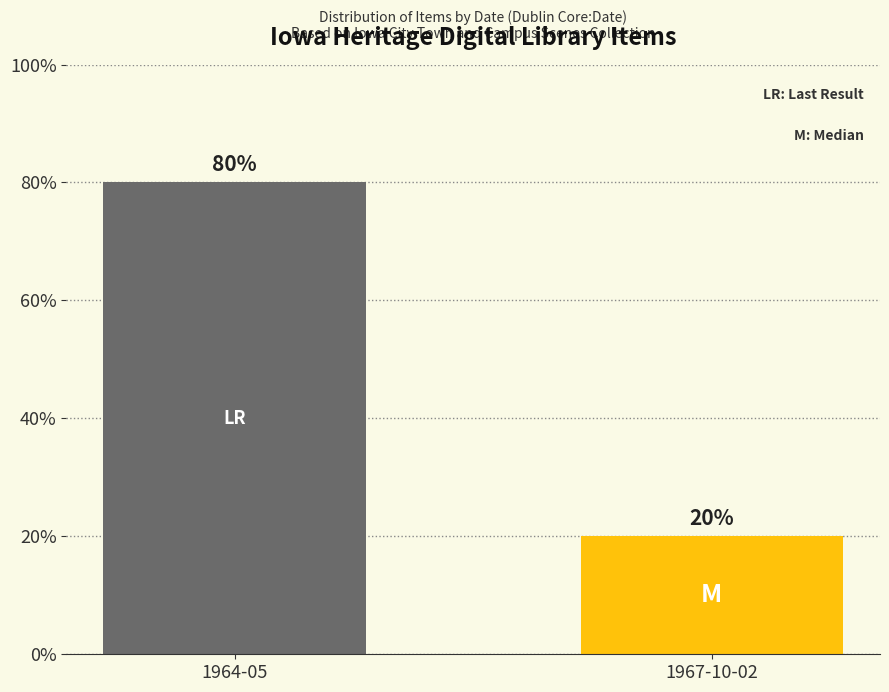

What value does the data have at 1964-05?

80